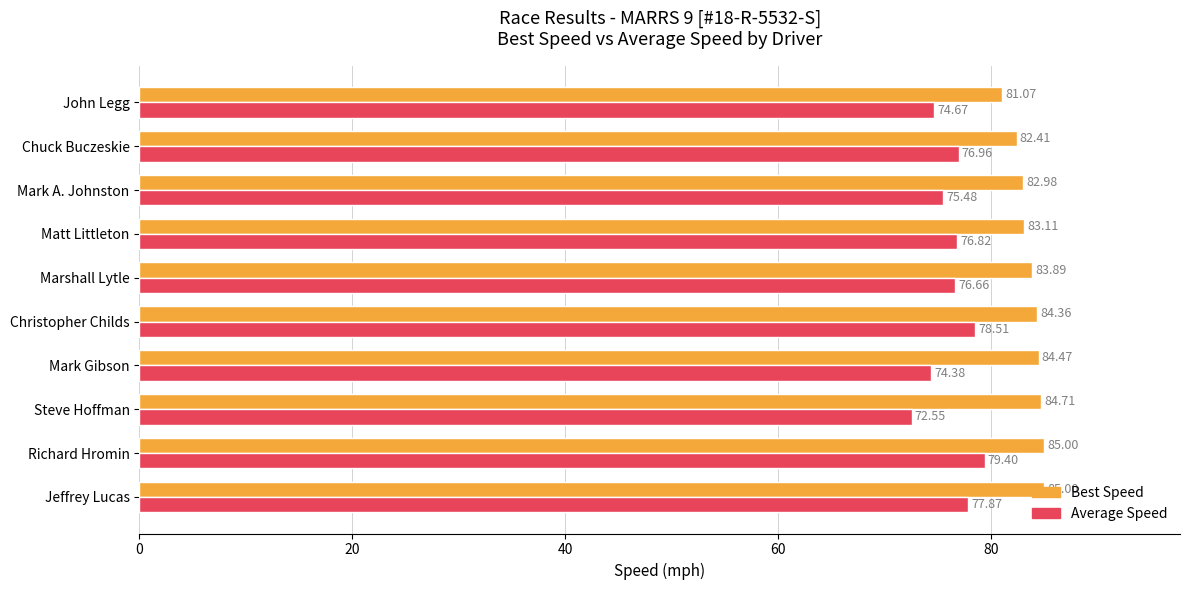

List the series in order of their peak value, lowest first.

Average Speed, Best Speed